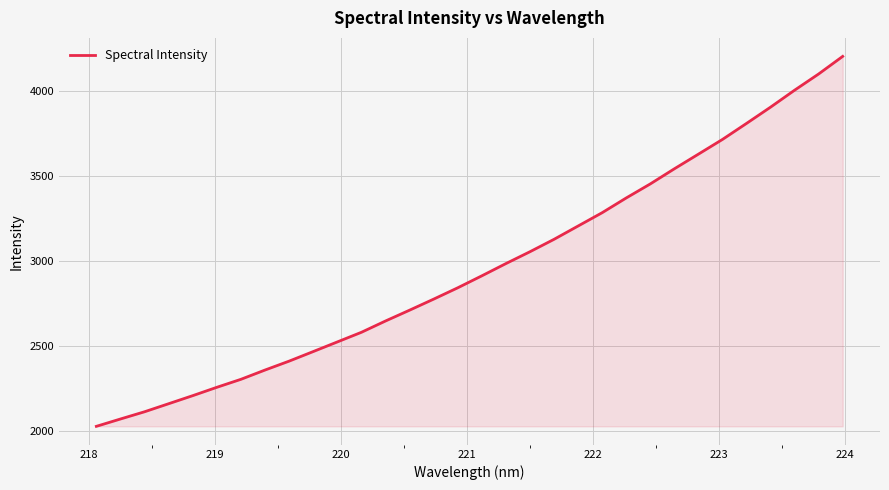

What is the maximum value shown in the chart?

4203.5